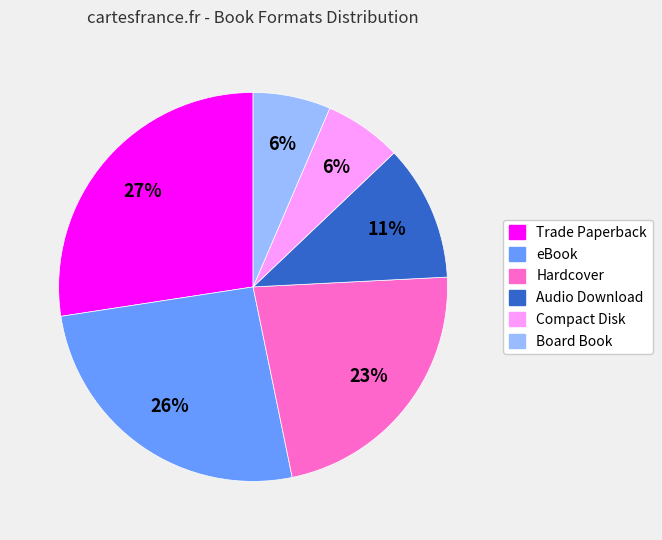

Count the number of slices in the pie.

6